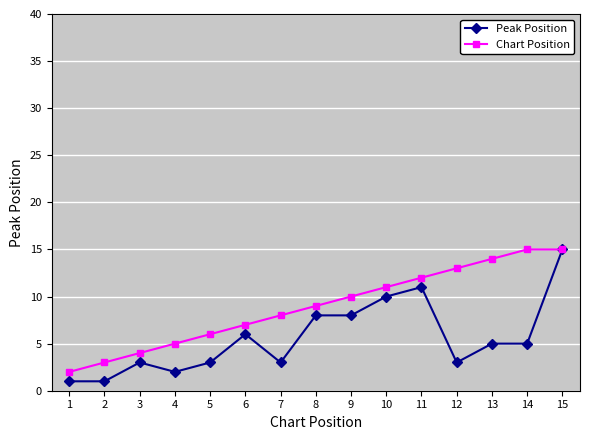

Is the value of Chart Position at 3 greater than the value of Peak Position at 11?

No